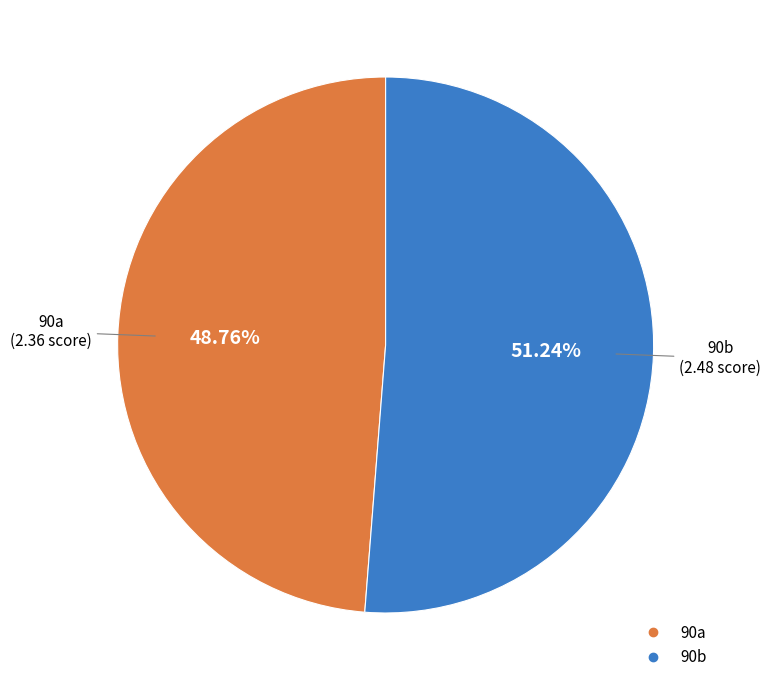

Between 90a and 90b, which is larger?

90b